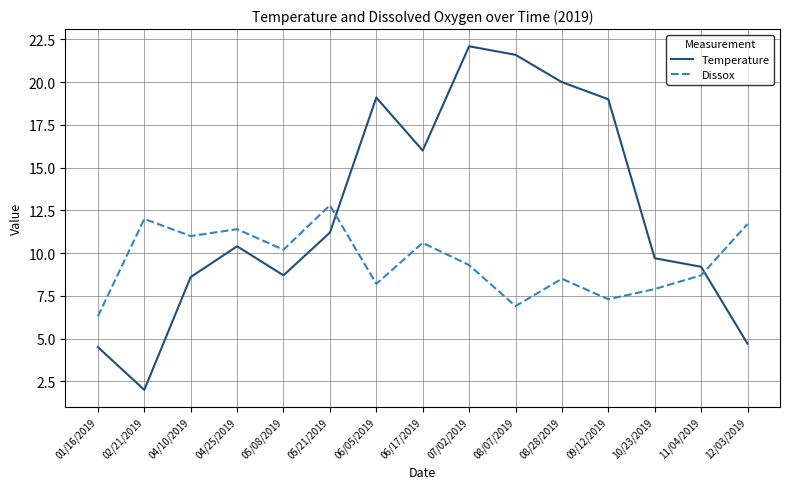

Reading left to right, what are all the values shown in this chart?

Temperature: 01/16/2019=4.5	02/21/2019=2.0	04/10/2019=8.6	04/25/2019=10.4	05/08/2019=8.7	05/21/2019=11.2	06/05/2019=19.1	06/17/2019=16.0	07/02/2019=22.1	08/07/2019=21.6	08/28/2019=20.0	09/12/2019=19.0	10/23/2019=9.7	11/04/2019=9.2	12/03/2019=4.7
Dissox: 01/16/2019=6.3	02/21/2019=12.0	04/10/2019=11.0	04/25/2019=11.4	05/08/2019=10.2	05/21/2019=12.8	06/05/2019=8.2	06/17/2019=10.6	07/02/2019=9.3	08/07/2019=6.9	08/28/2019=8.5	09/12/2019=7.3	10/23/2019=7.9	11/04/2019=8.7	12/03/2019=11.7